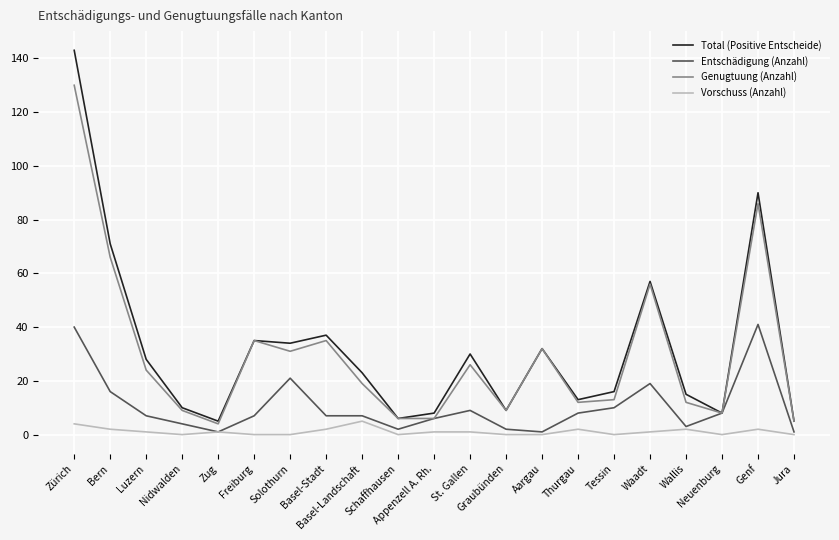

At which label is Entschädigung (Anzahl) closest to 21?

Solothurn